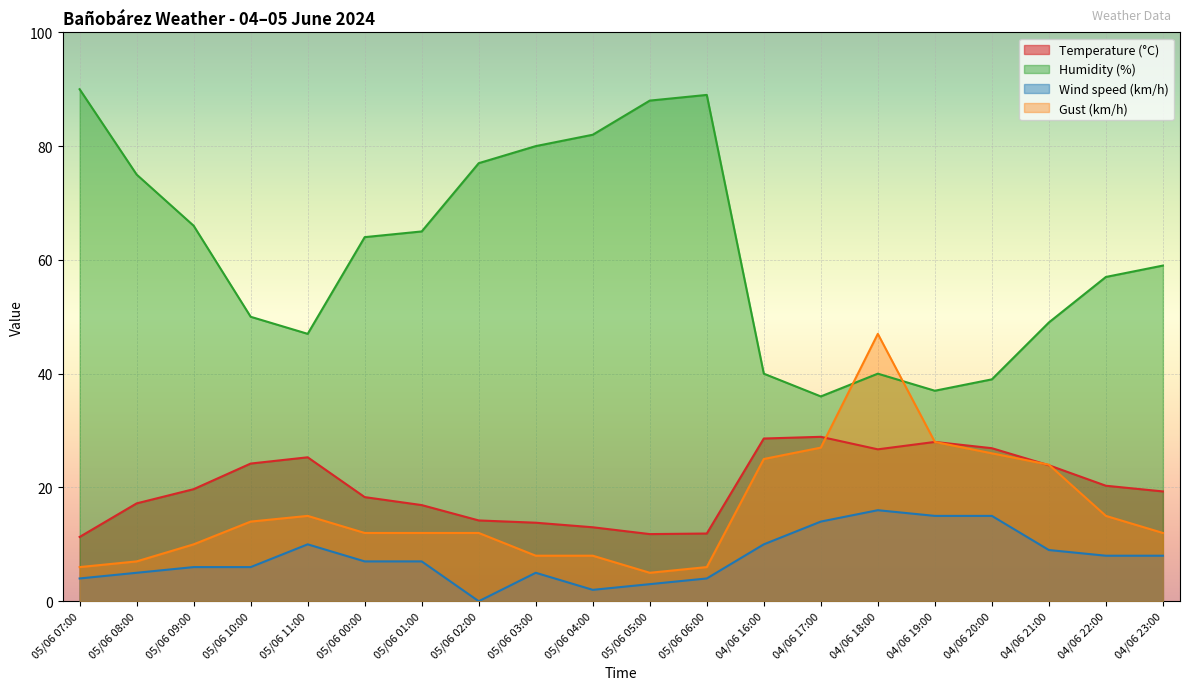

Reading left to right, extract all data points from this chart.

Temperature (°C): 11.3	17.2	19.7	24.2	25.3	18.3	16.9	14.2	13.8	13.0	11.8	11.9	28.6	28.9	26.7	28.0	26.9	23.9	20.3	19.3
Humidity (%): 90.0	75.0	66.0	50.0	47.0	64.0	65.0	77.0	80.0	82.0	88.0	89.0	40.0	36.0	40.0	37.0	39.0	49.0	57.0	59.0
Wind speed (km/h): 4.0	5.0	6.0	6.0	10.0	7.0	7.0	0.0	5.0	2.0	3.0	4.0	10.0	14.0	16.0	15.0	15.0	9.0	8.0	8.0
Gust (km/h): 6.0	7.0	10.0	14.0	15.0	12.0	12.0	12.0	8.0	8.0	5.0	6.0	25.0	27.0	47.0	28.0	26.0	24.0	15.0	12.0